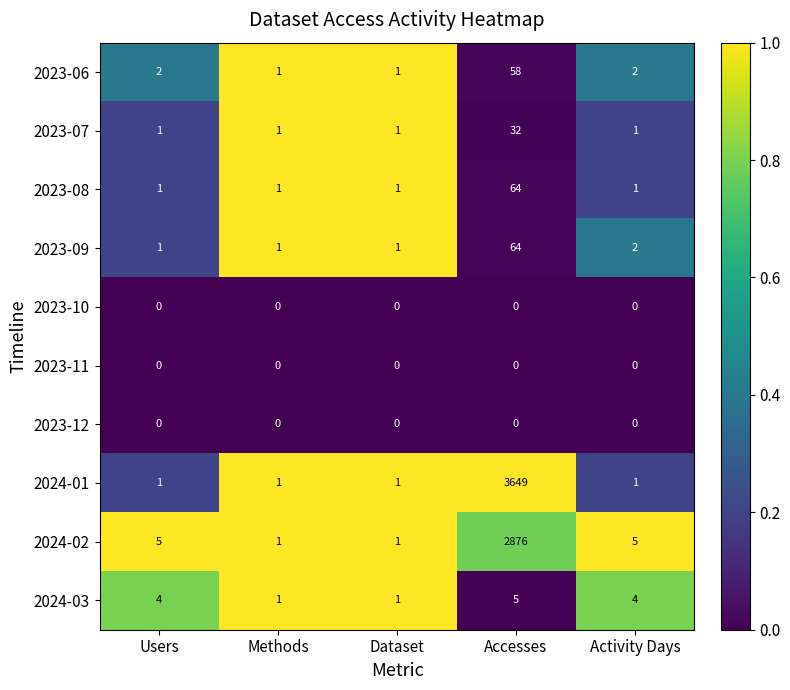

What is the sum of all 2024-02 values?

2888